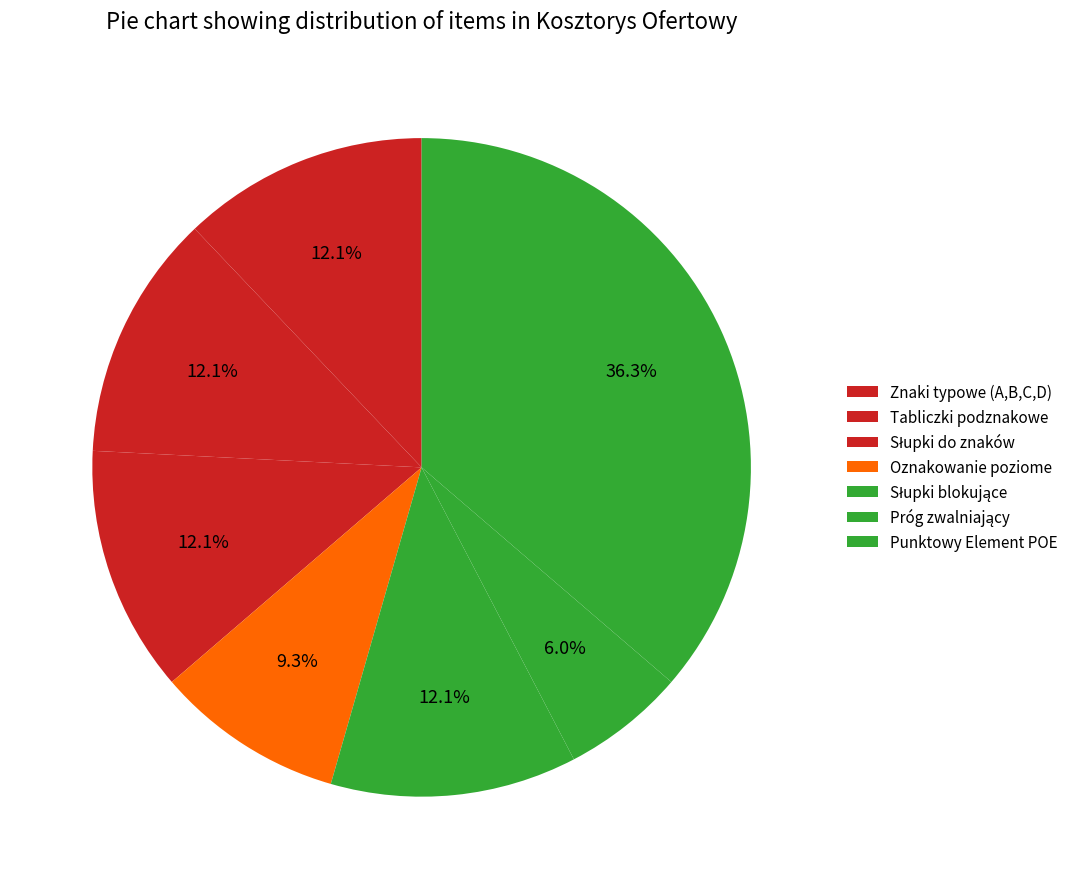

To the nearest percent, what is the average slice percentage?

14%